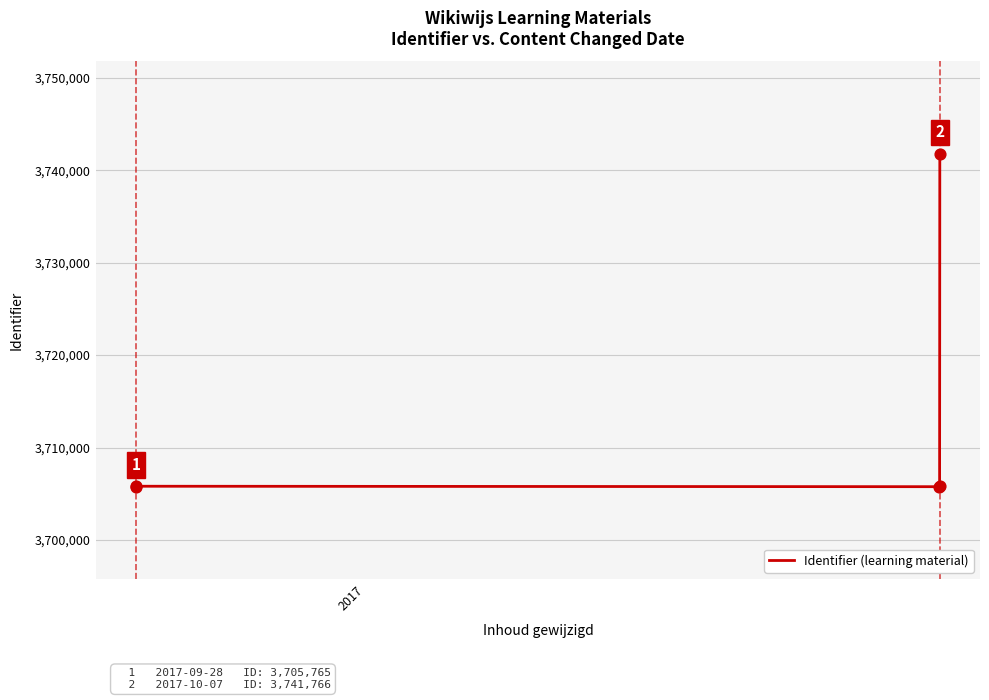

What is the difference between the maximum and second lowest values?

36001